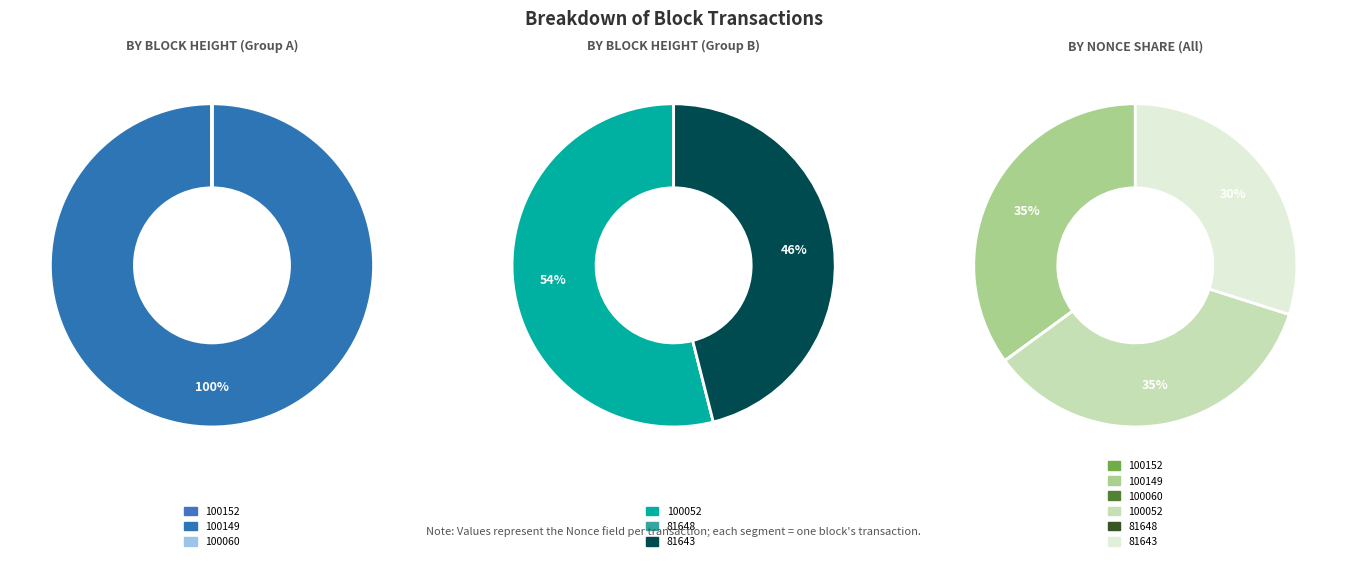

Which category has the smallest portion of the pie?

81648